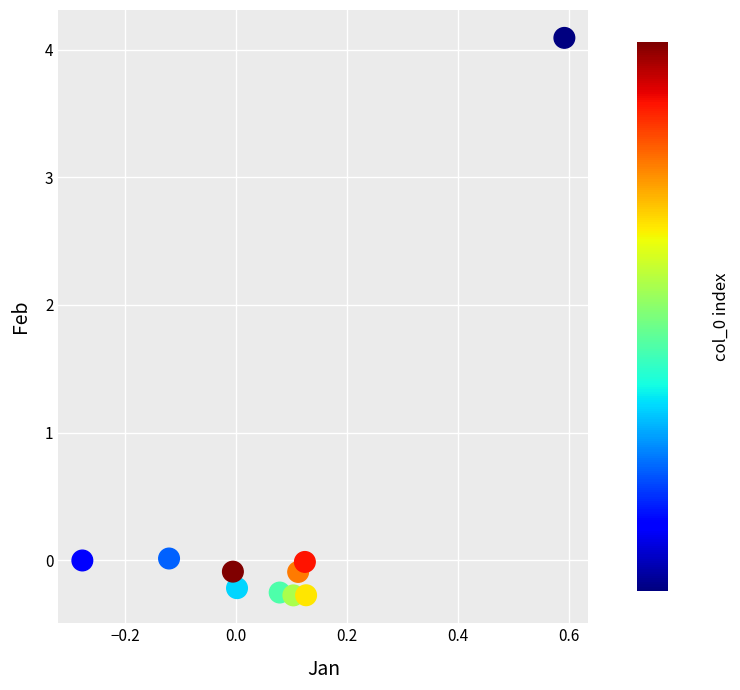

What is the average Y value?

0.3